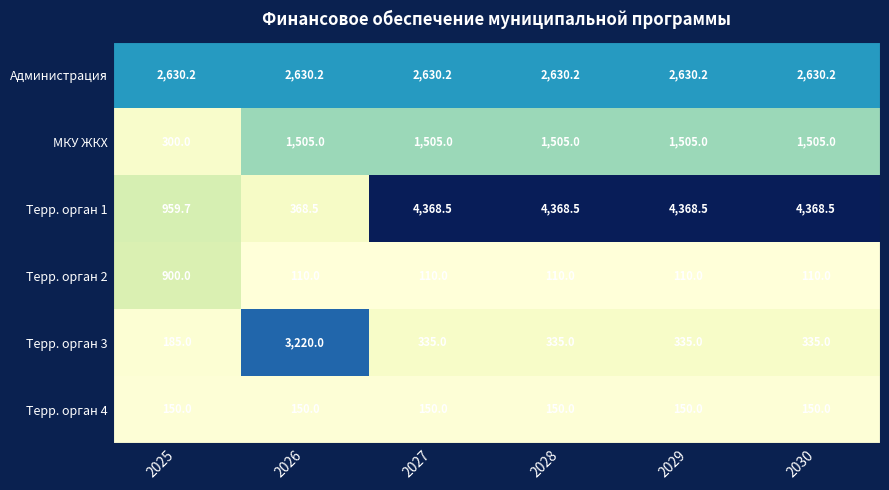

What is the greatest value displayed?

4368.5